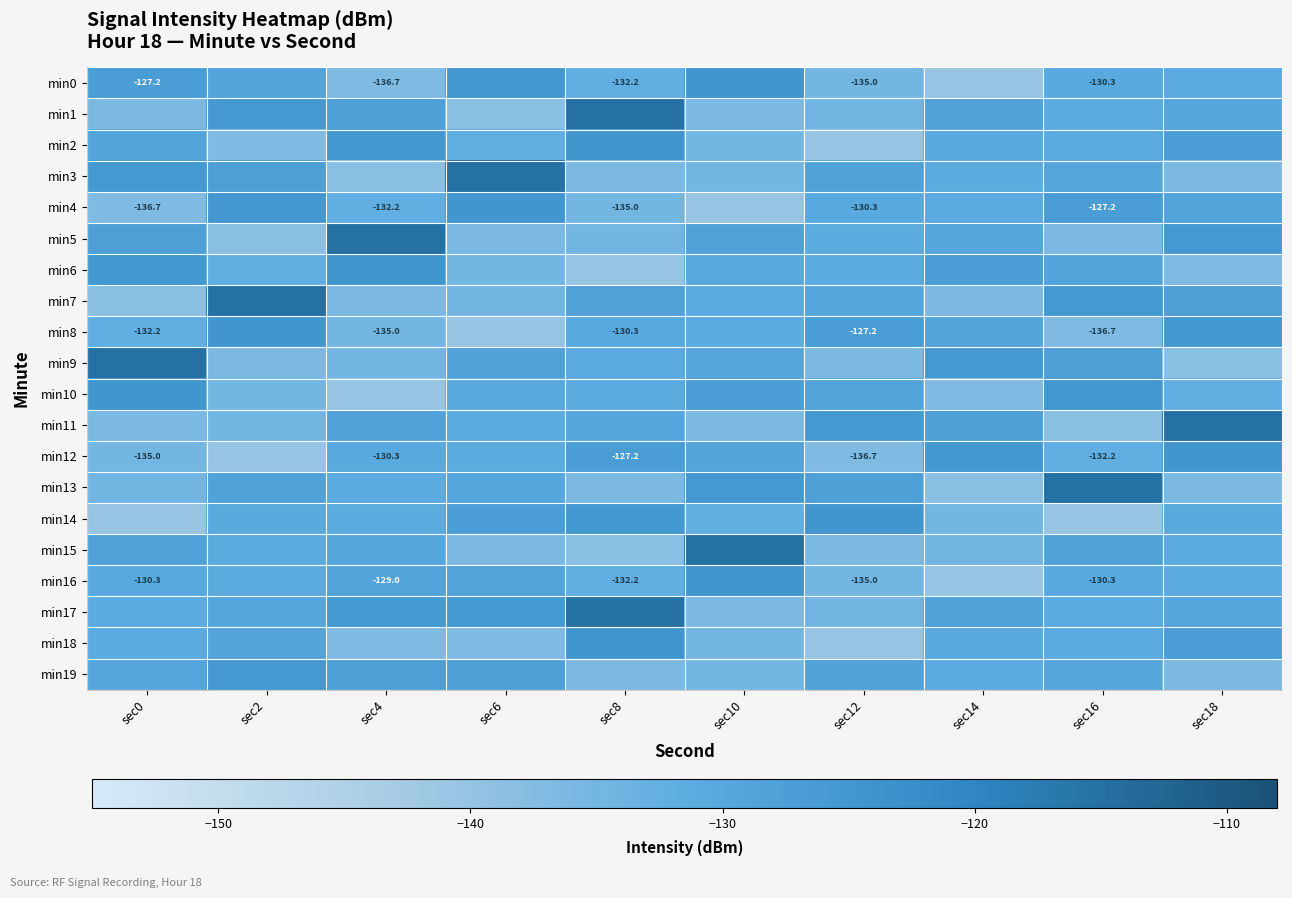

The value of min7 at sec0 is -138.5. True or false?

True